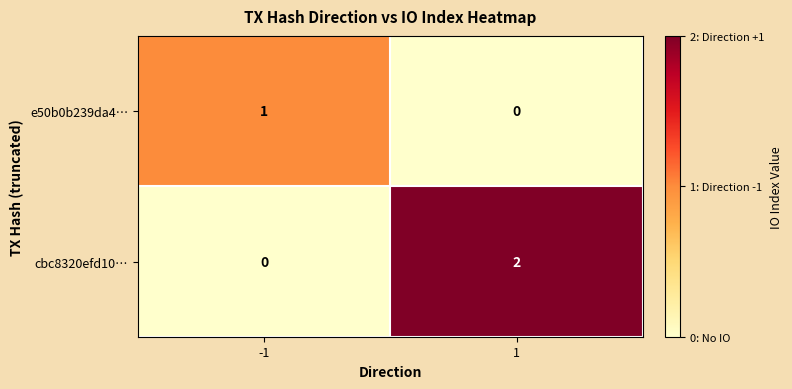

Reading left to right, extract all data points from this chart.

e50b0b239da4…: 1	0
cbc8320efd10…: 0	2